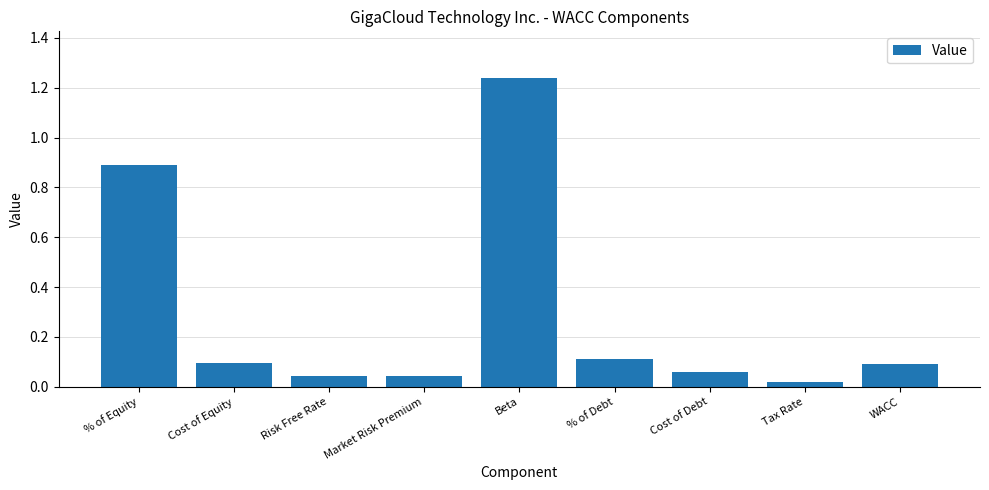

What is the change in value from Market Risk Premium to % of Debt?

+0.1